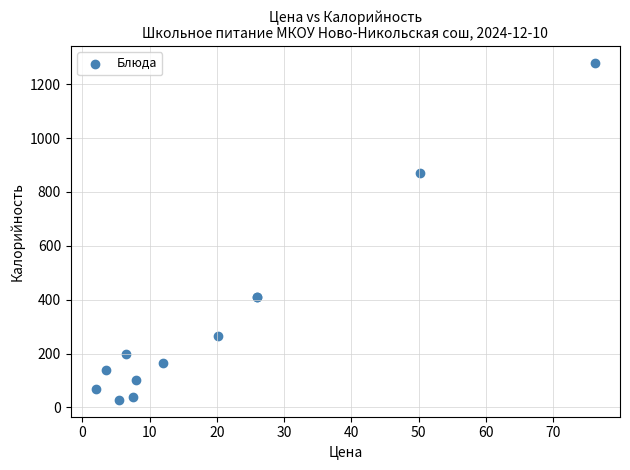

What Y value in the scatter plot is closest to 653?

869